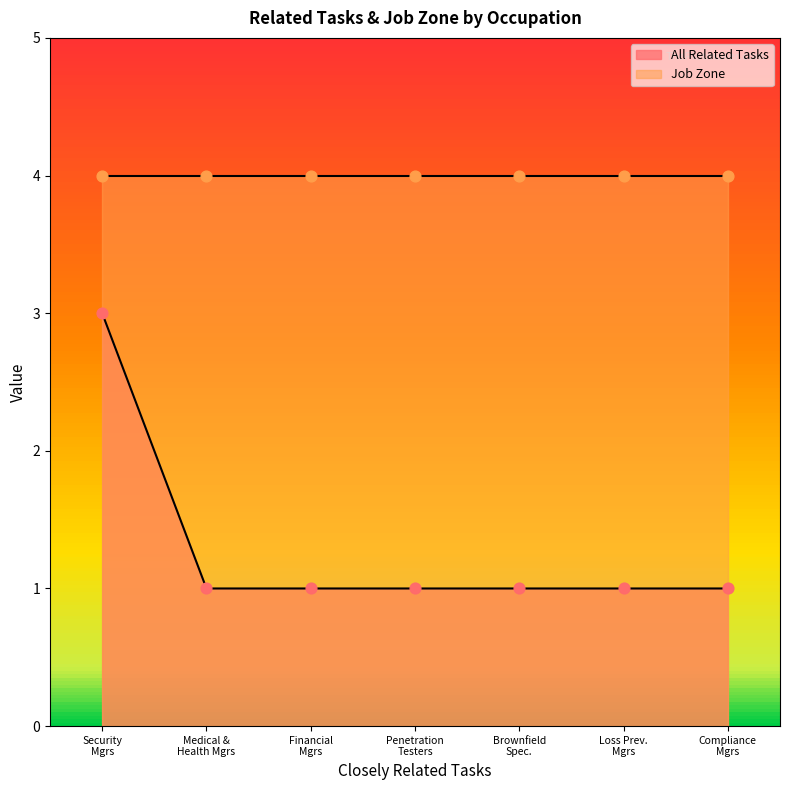

What is the highest value of the All Related Tasks series?

3